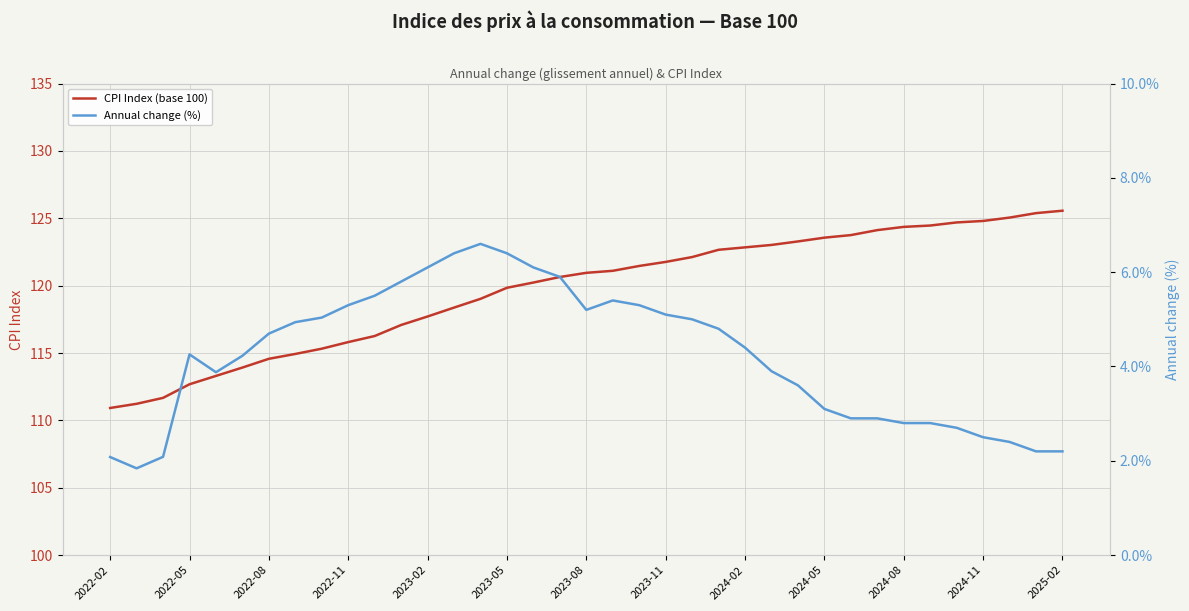

Which series has the largest total across all categories?

CPI Index (base 100)